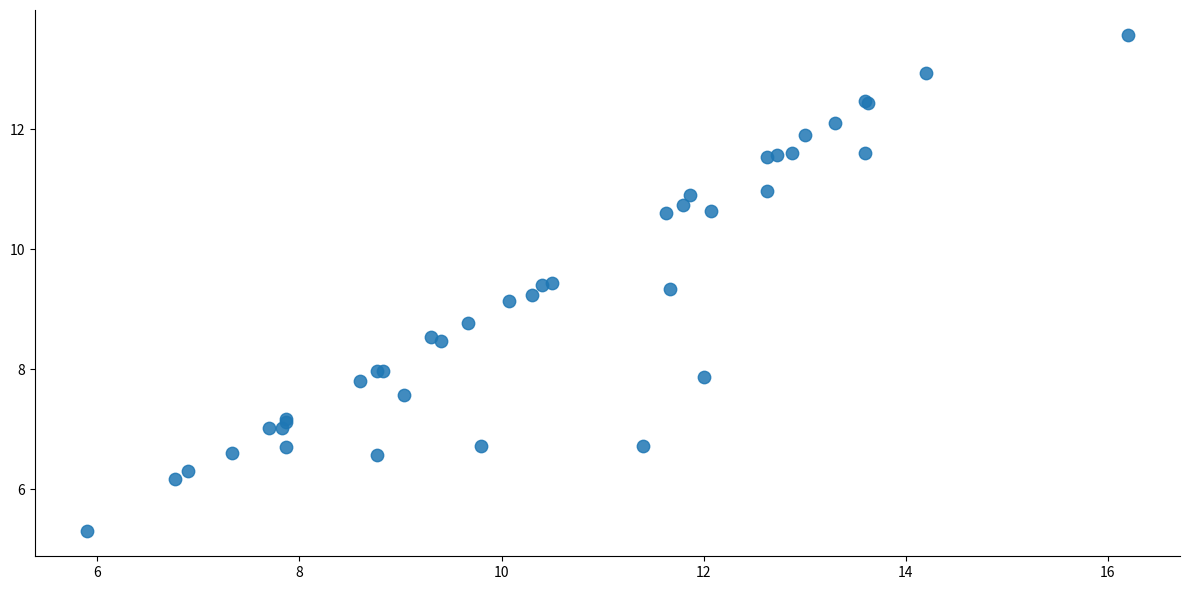

What Y value in the scatter plot is closest to 9?

9.1